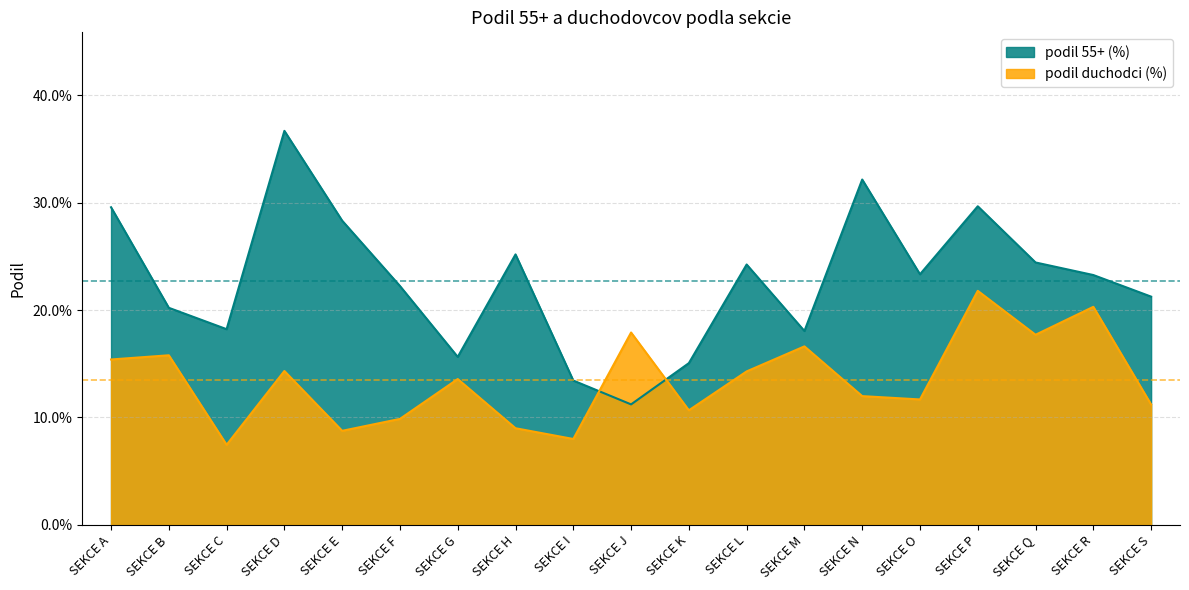

Reading left to right, extract all data points from this chart.

podil 55+ (%): SEKCE A=0.3	SEKCE B=0.2	SEKCE C=0.2	SEKCE D=0.4	SEKCE E=0.3	SEKCE F=0.2	SEKCE G=0.2	SEKCE H=0.3	SEKCE I=0.1	SEKCE J=0.1	SEKCE K=0.2	SEKCE L=0.2	SEKCE M=0.2	SEKCE N=0.3	SEKCE O=0.2	SEKCE P=0.3	SEKCE Q=0.2	SEKCE R=0.2	SEKCE S=0.2
podil duchodci (%): SEKCE A=0.2	SEKCE B=0.2	SEKCE C=0.1	SEKCE D=0.1	SEKCE E=0.1	SEKCE F=0.1	SEKCE G=0.1	SEKCE H=0.1	SEKCE I=0.1	SEKCE J=0.2	SEKCE K=0.1	SEKCE L=0.1	SEKCE M=0.2	SEKCE N=0.1	SEKCE O=0.1	SEKCE P=0.2	SEKCE Q=0.2	SEKCE R=0.2	SEKCE S=0.1